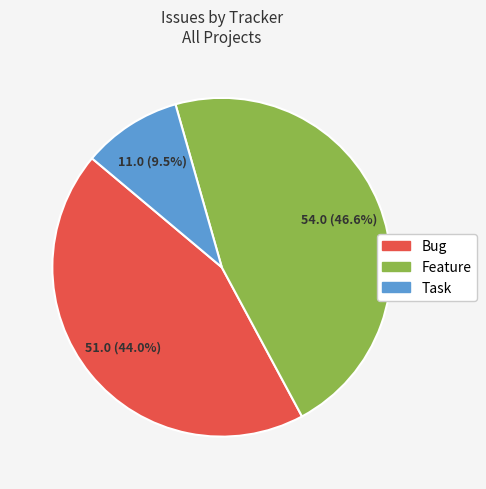

True or false: Bug accounts for 44% of the total.

True